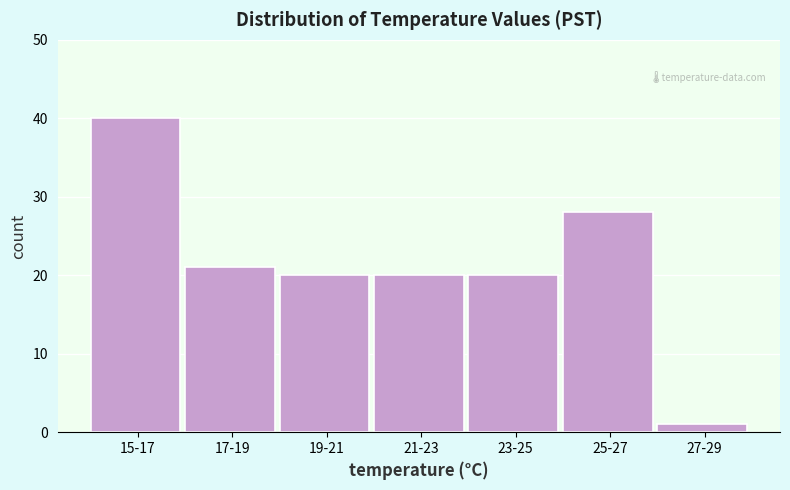

Reading left to right, list all the values displayed in this chart.

40	21	20	20	20	28	1